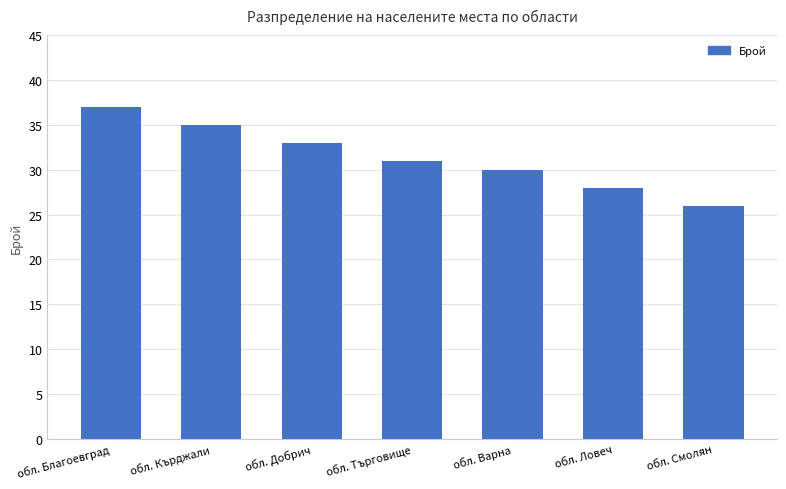

Between обл. Търговище and обл. Варна, which is larger?

обл. Търговище